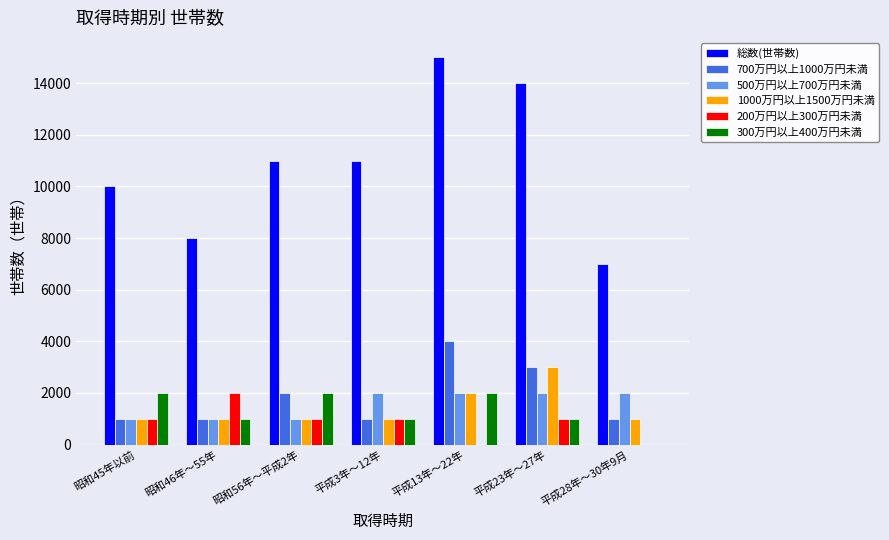

Which series has the largest total across all categories?

総数(世帯数)